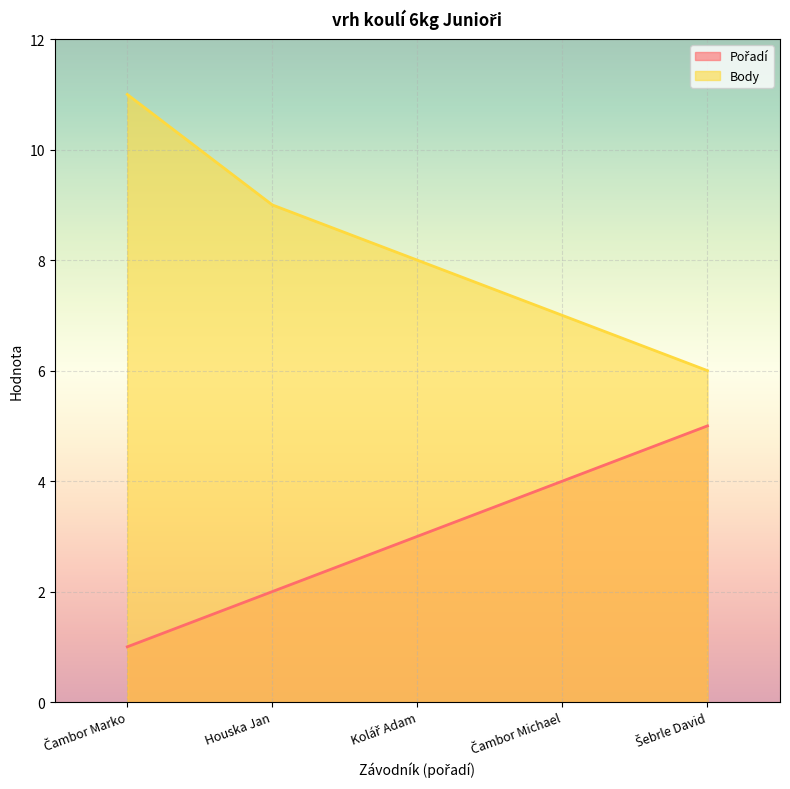

Reading left to right, list all the values displayed in this chart.

Pořadí: Čambor Marko=1	Houska Jan=2	Kolář Adam=3	Čambor Michael=4	Šebrle David=5
Body: Čambor Marko=11	Houska Jan=9	Kolář Adam=8	Čambor Michael=7	Šebrle David=6